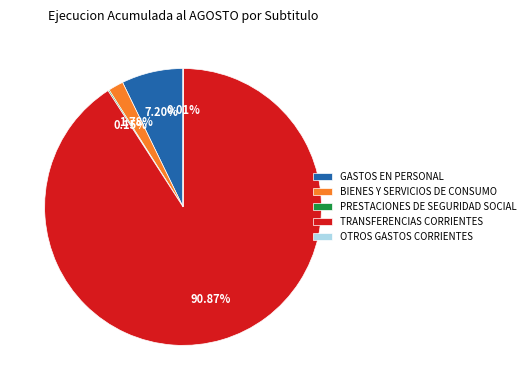

Which slice is the largest?

TRANSFERENCIAS CORRIENTES